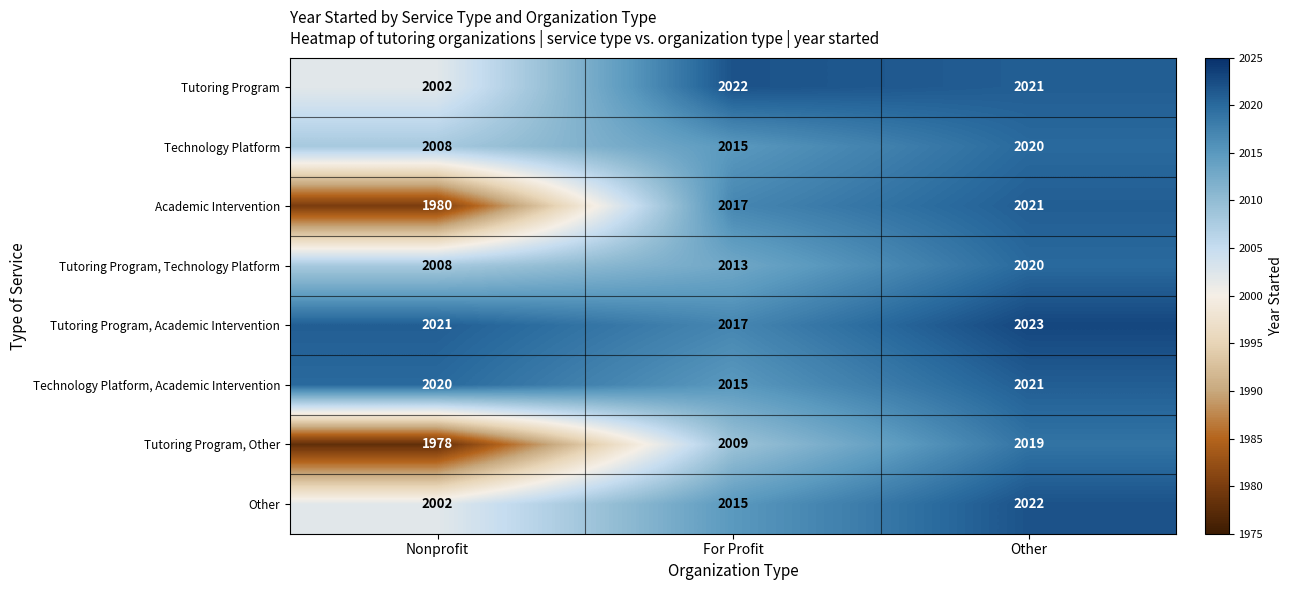

Reading left to right, list all the values displayed in this chart.

Tutoring Program: Nonprofit=2002	For Profit=2022	Other=2021
Technology Platform: Nonprofit=2008	For Profit=2015	Other=2020
Academic Intervention: Nonprofit=1980	For Profit=2017	Other=2021
Tutoring Program, Technology Platform: Nonprofit=2008	For Profit=2013	Other=2020
Tutoring Program, Academic Intervention: Nonprofit=2021	For Profit=2017	Other=2023
Technology Platform, Academic Intervention: Nonprofit=2020	For Profit=2015	Other=2021
Tutoring Program, Other: Nonprofit=1978	For Profit=2009	Other=2019
Other: Nonprofit=2002	For Profit=2015	Other=2022